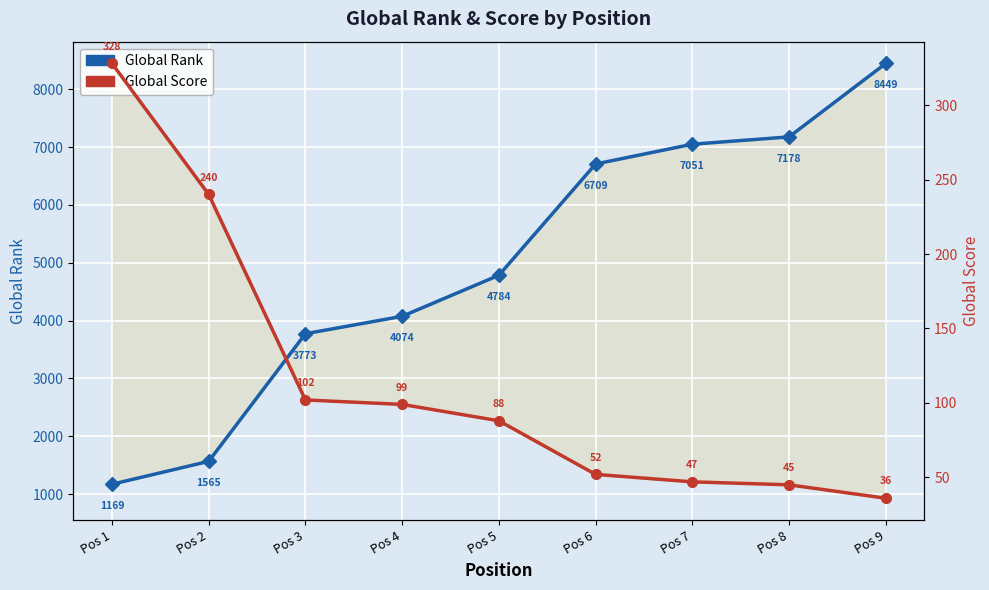

True or false: Global Rank and Global Score cross at least once.

False